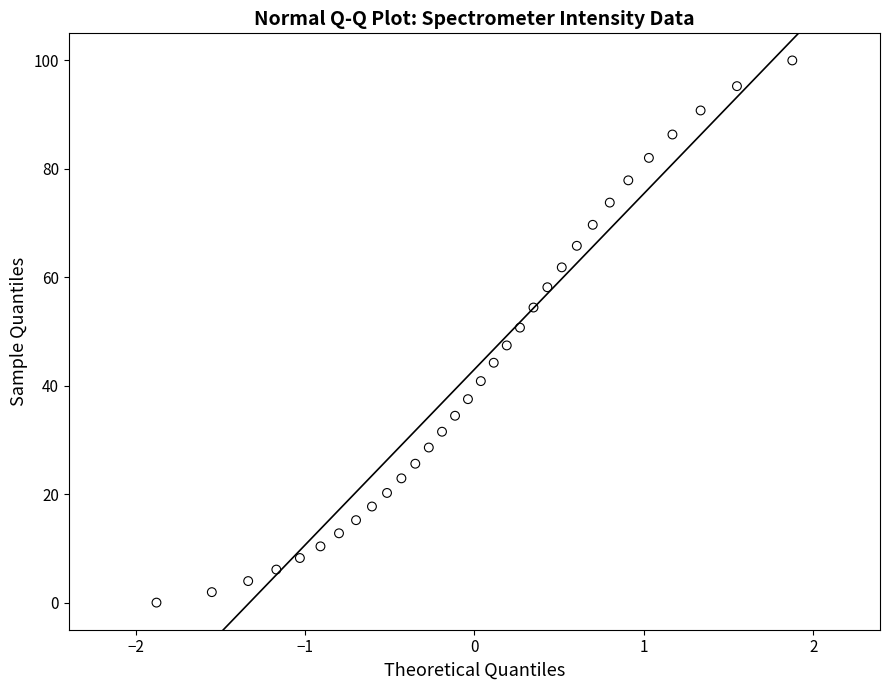

What is the range of Y values (max minus min)?

100.0